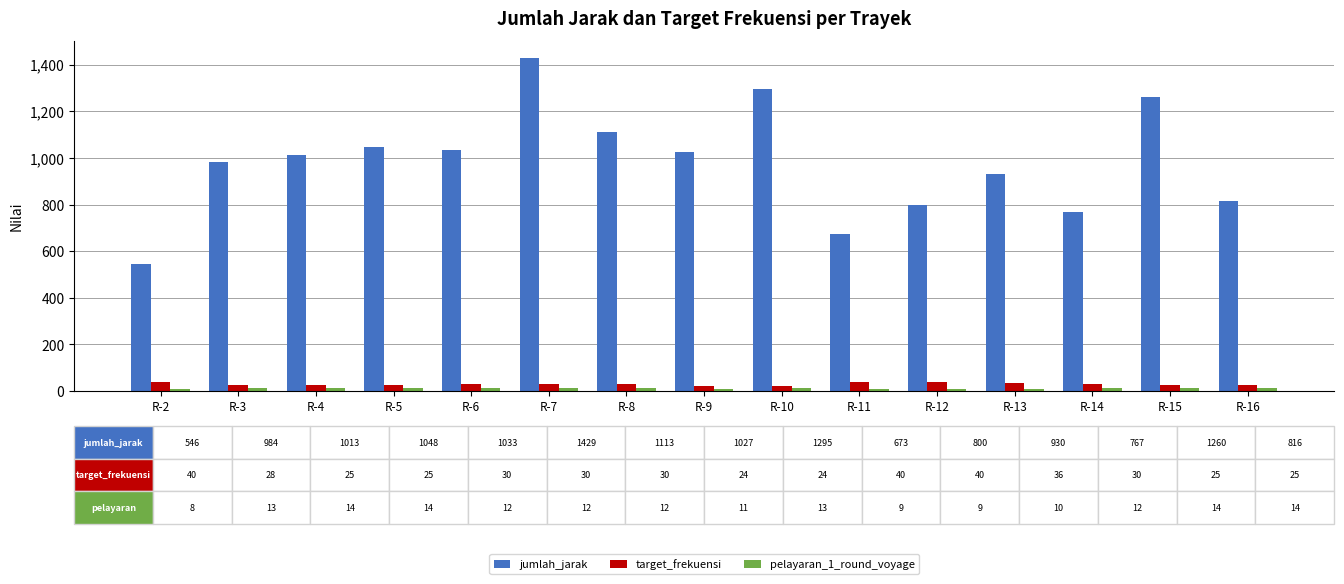

At which category does the chart reach its peak across all series?

R-7